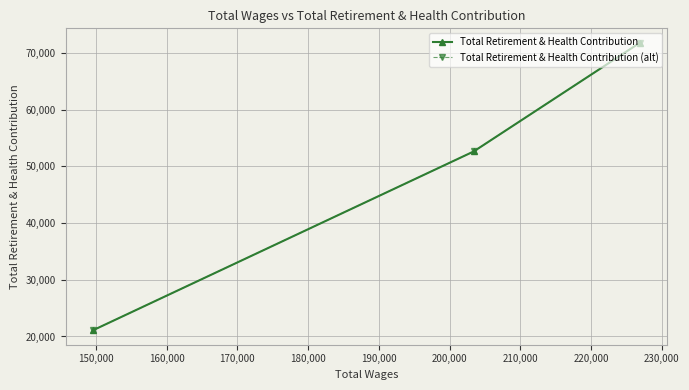

How many values in the Total Retirement & Health Contribution series are below 52632?

1